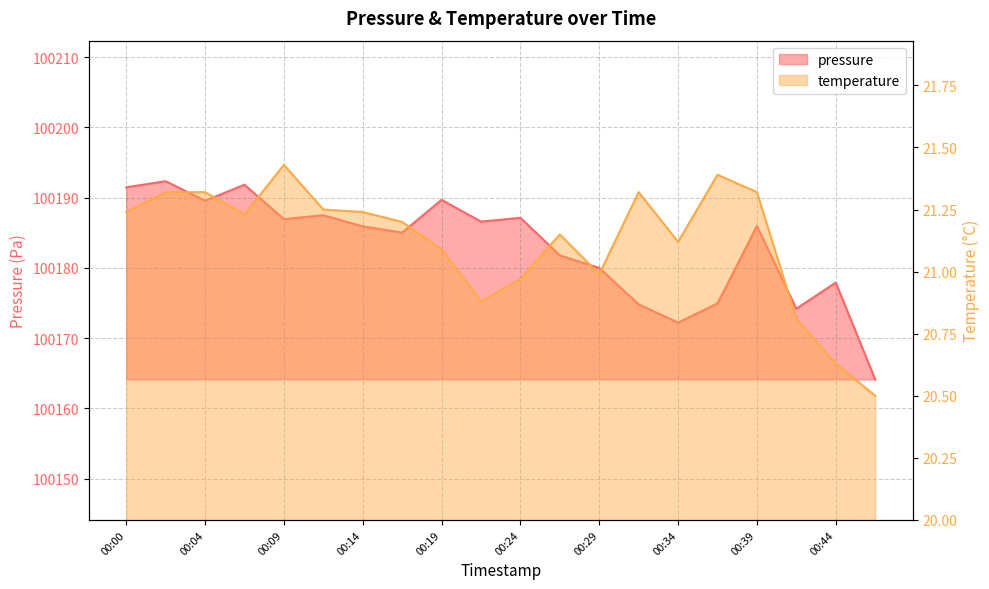

What is the total value across all series at 00:46?

100184.6